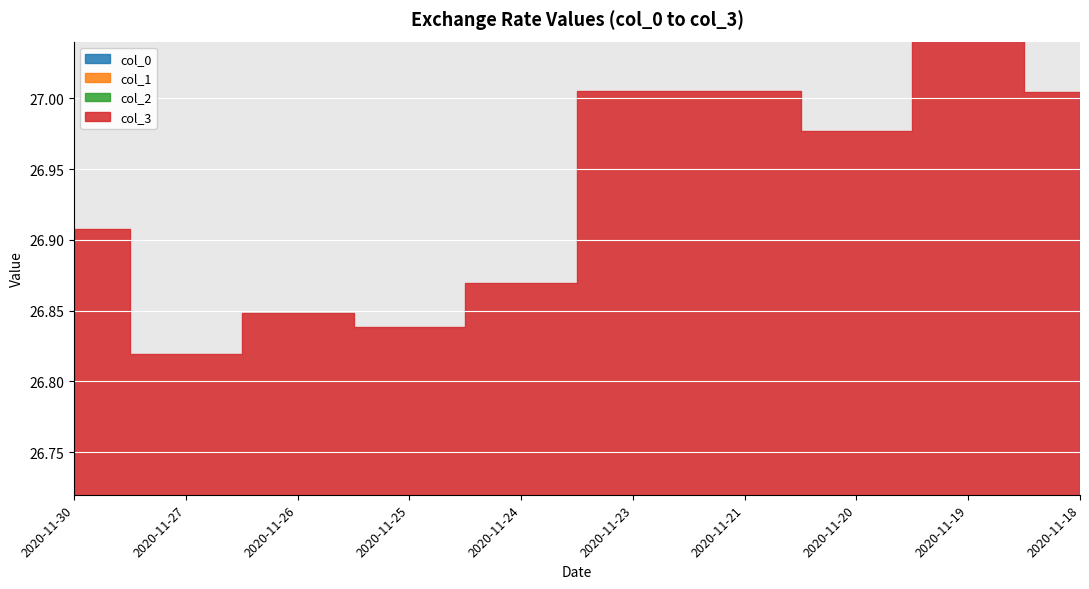

Which series has the widest spread of values?

col_0